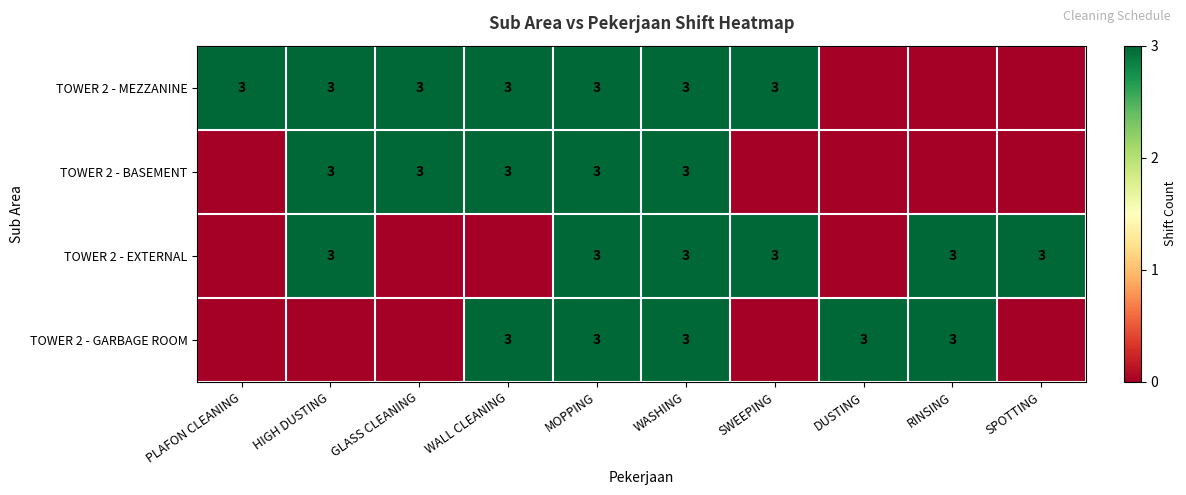

True or false: TOWER 2 - EXTERNAL has a value of 2 at RINSING.

False